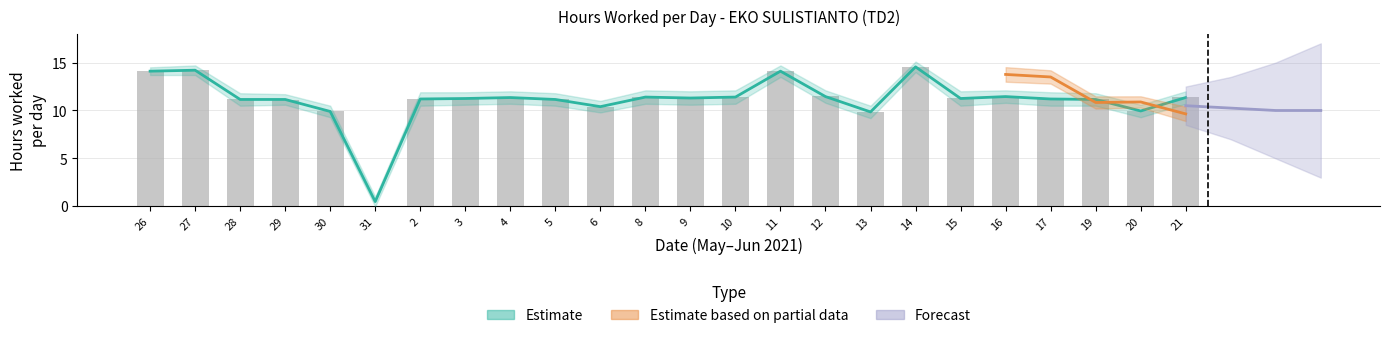

At which label does the data first exceed 11?

26